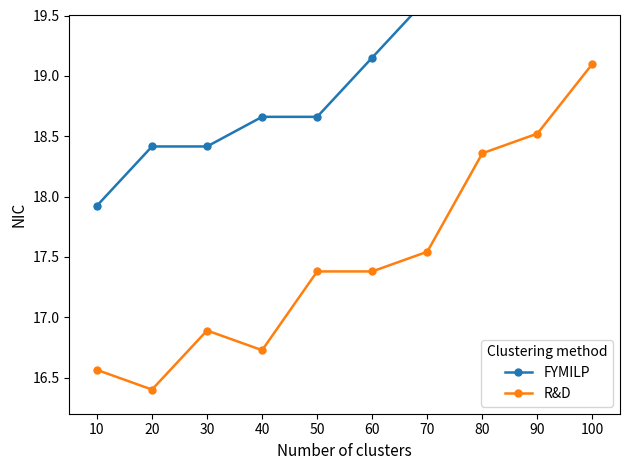

True or false: FYMILP and R&D cross at least once.

False